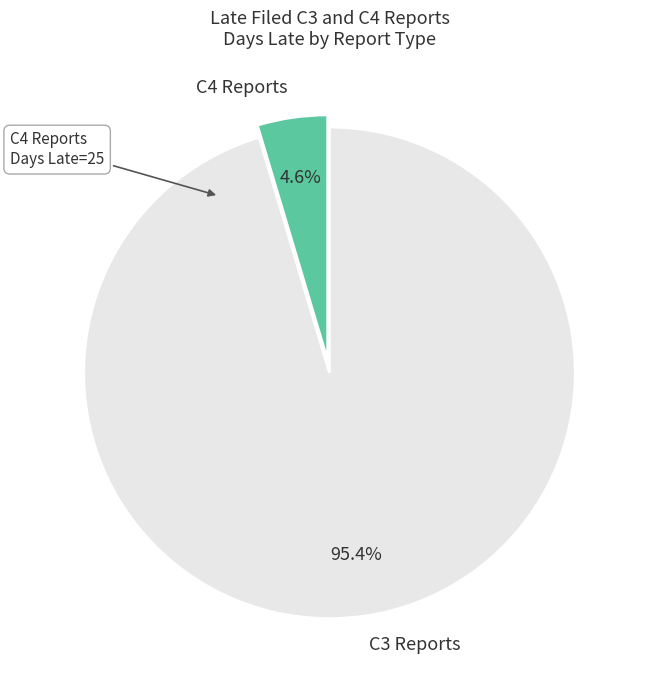

Which has a higher value, C4 Reports or C3 Reports?

C3 Reports